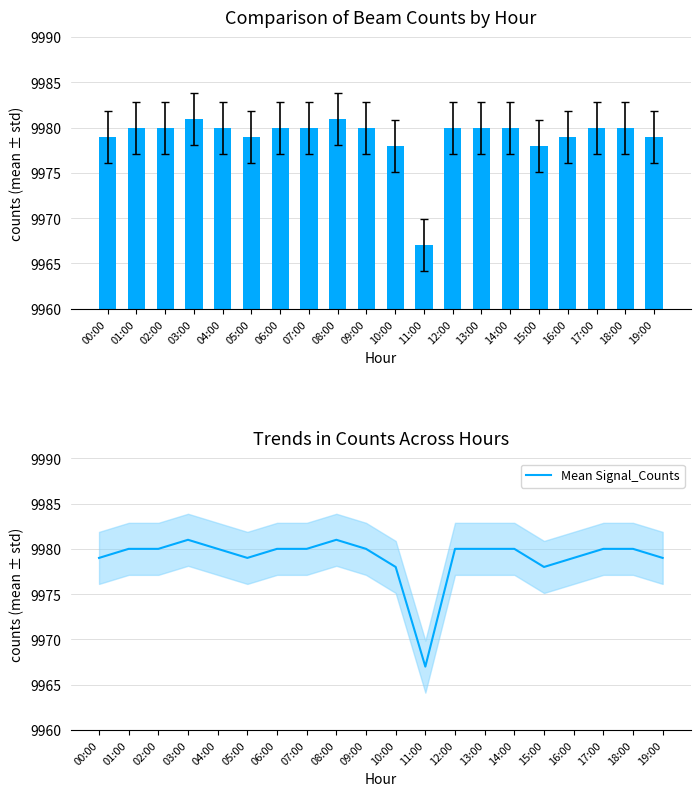

What value does the Mean Signal_Counts series have at 12:00?

9980